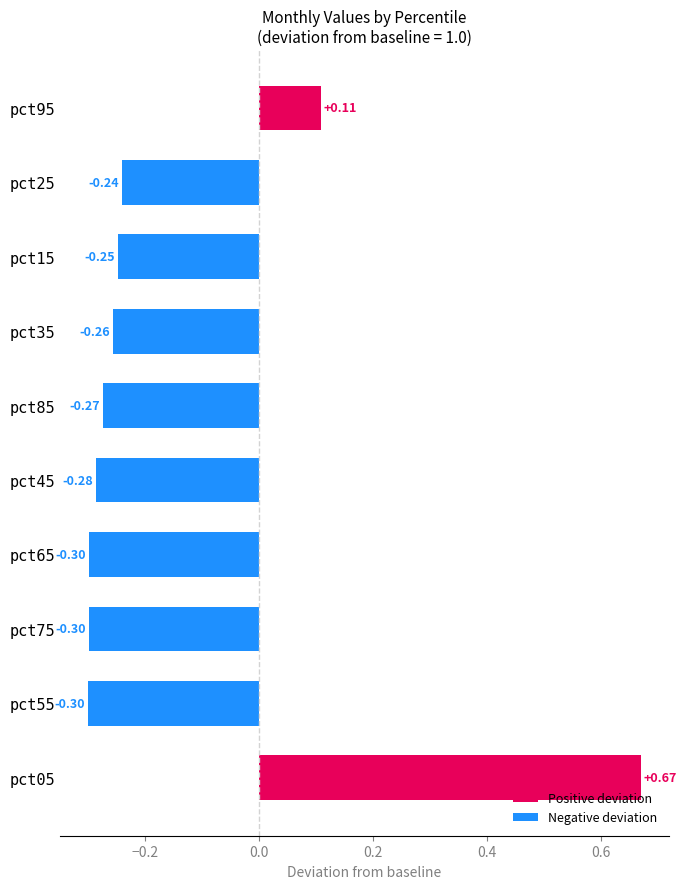

What is the difference between the values at pct95 and pct55?

0.4